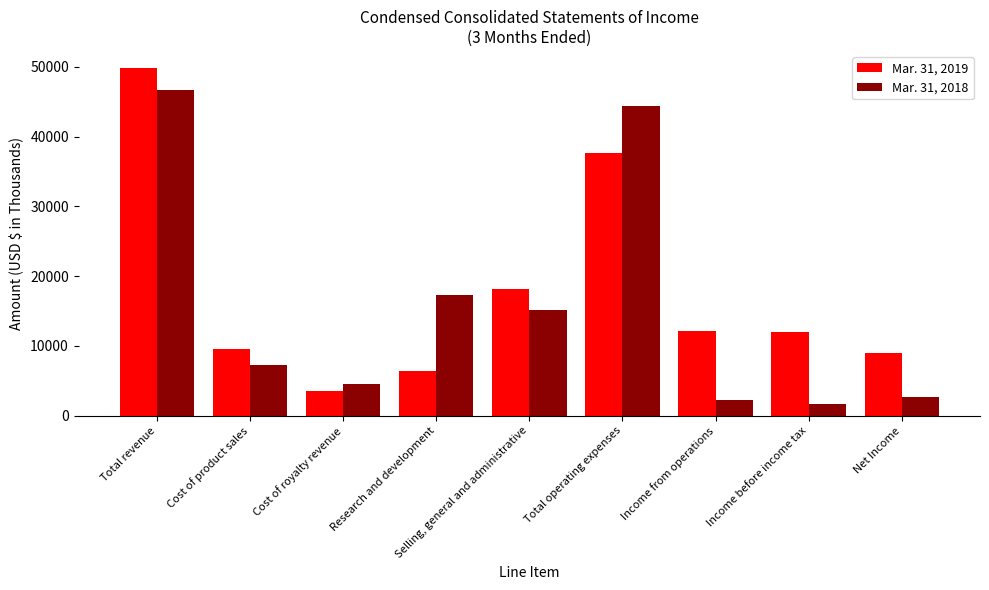

The value of Mar. 31, 2019 at Total operating expenses is 37616. True or false?

True